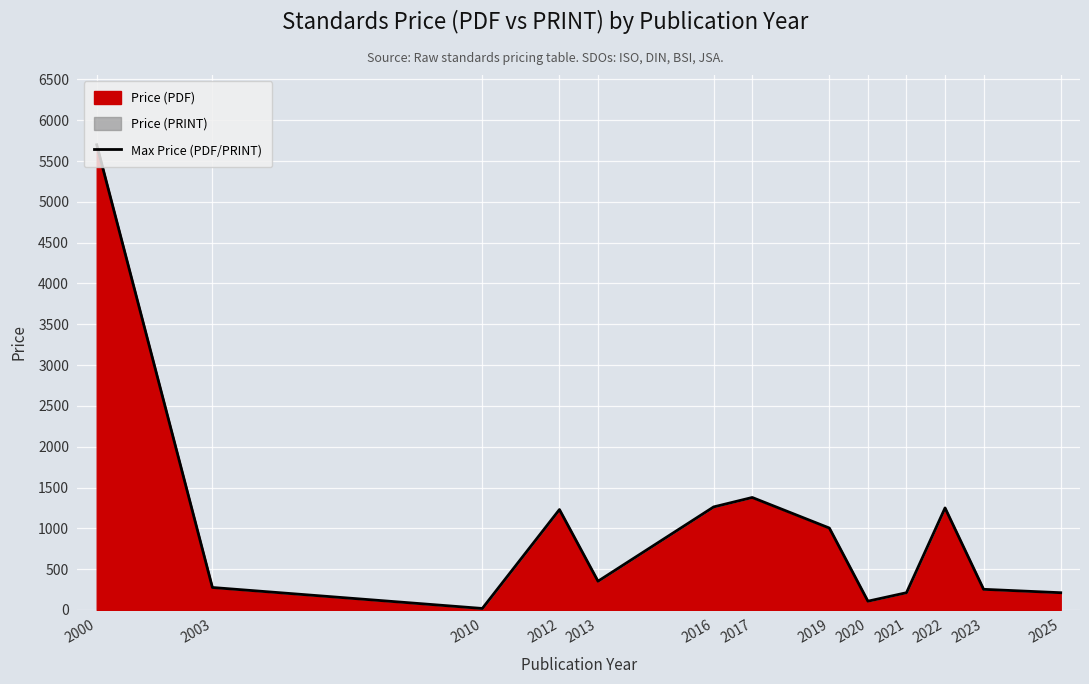

Which label corresponds to the smallest value in the chart?

2010